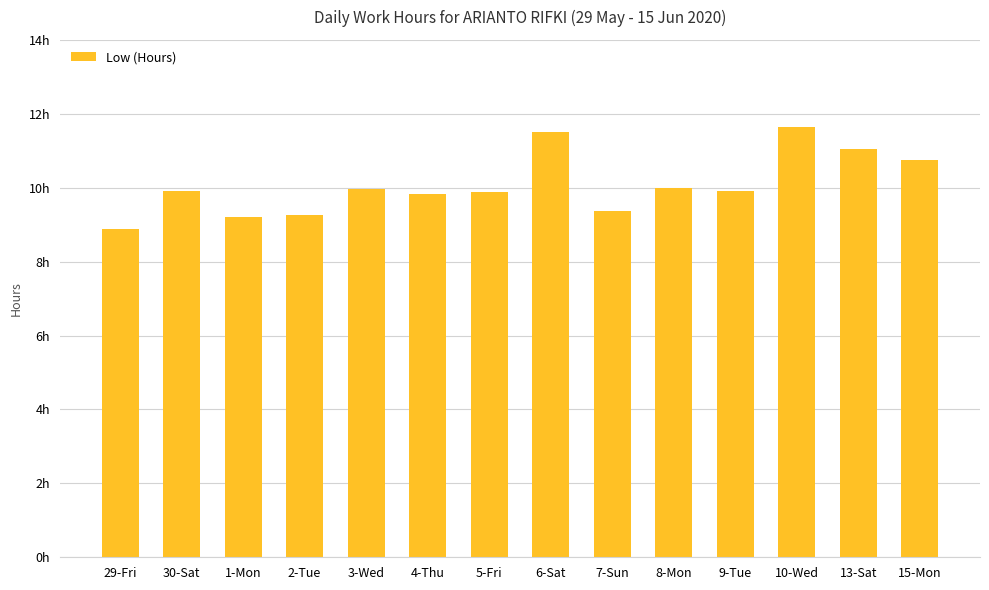

Which has a higher value, 30-Sat or 4-Thu?

30-Sat